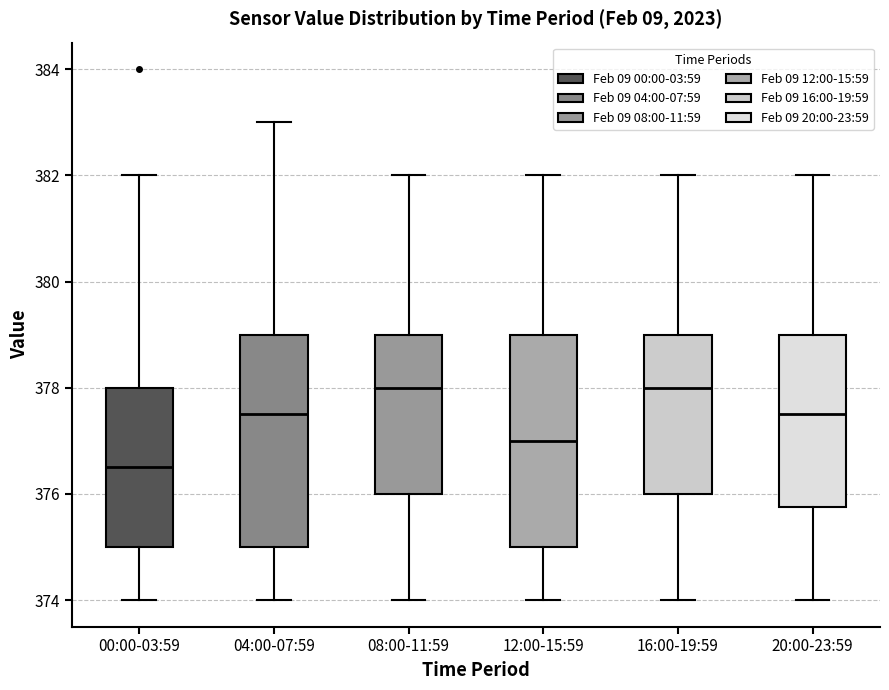

Reading left to right, read every box against the y-axis: the position of its median line, the range the box covers, and the ends of its whiskers. The values are not printed on the chart, so give them approximately, as read against the axis.

00:00-03:59: median 376.6, box 375.0 to 378.0, whiskers 374.0 to 382.0
04:00-07:59: median 377.6, box 375.0 to 379.0, whiskers 374.0 to 383.0
08:00-11:59: median 378.0, box 376.0 to 379.0, whiskers 374.0 to 382.0
12:00-15:59: median 377.0, box 375.0 to 379.0, whiskers 374.0 to 382.0
16:00-19:59: median 378.0, box 376.0 to 379.0, whiskers 374.0 to 382.0
20:00-23:59: median 377.6, box 375.8 to 379.0, whiskers 374.0 to 382.0